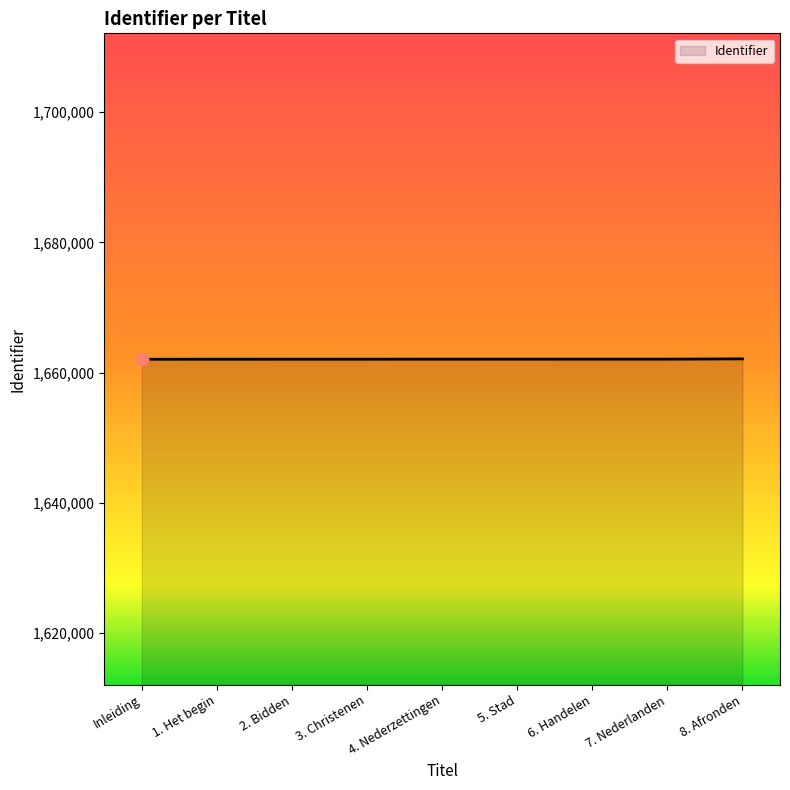

What is the ratio of the value at 7. Nederlanden to the value at 1. Het begin?

1.0